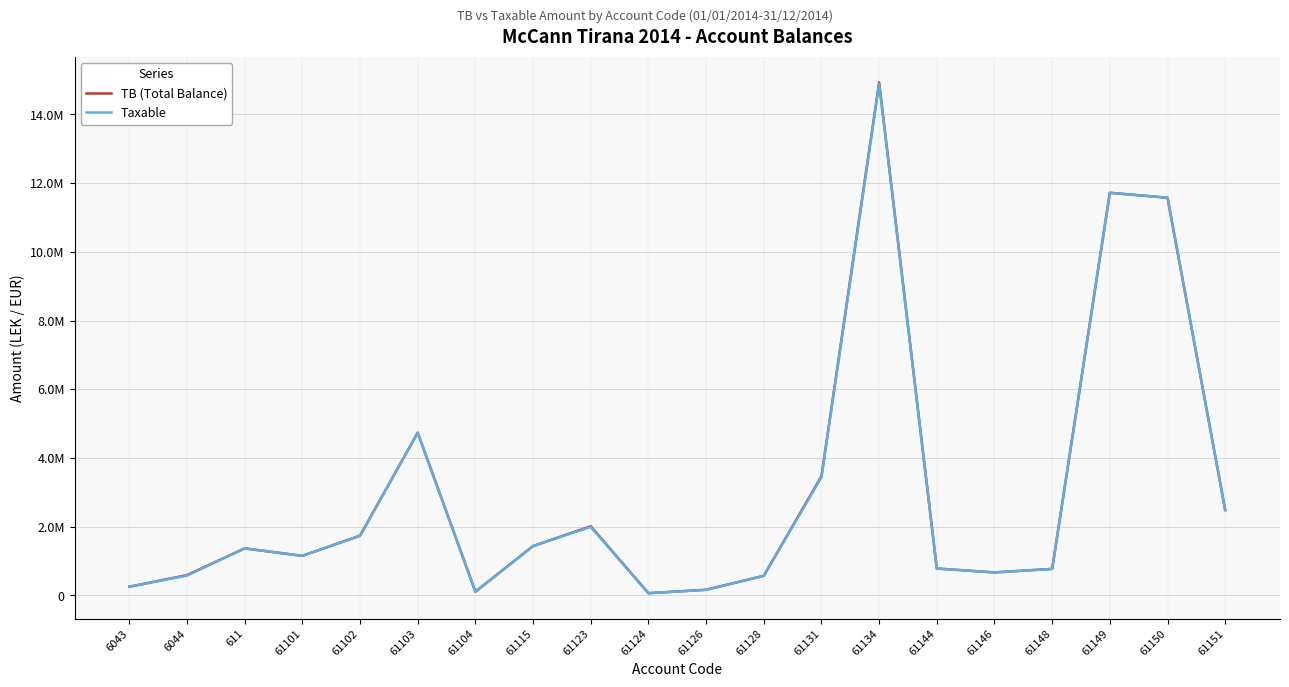

Is this an area chart (filled region under the line)?

No